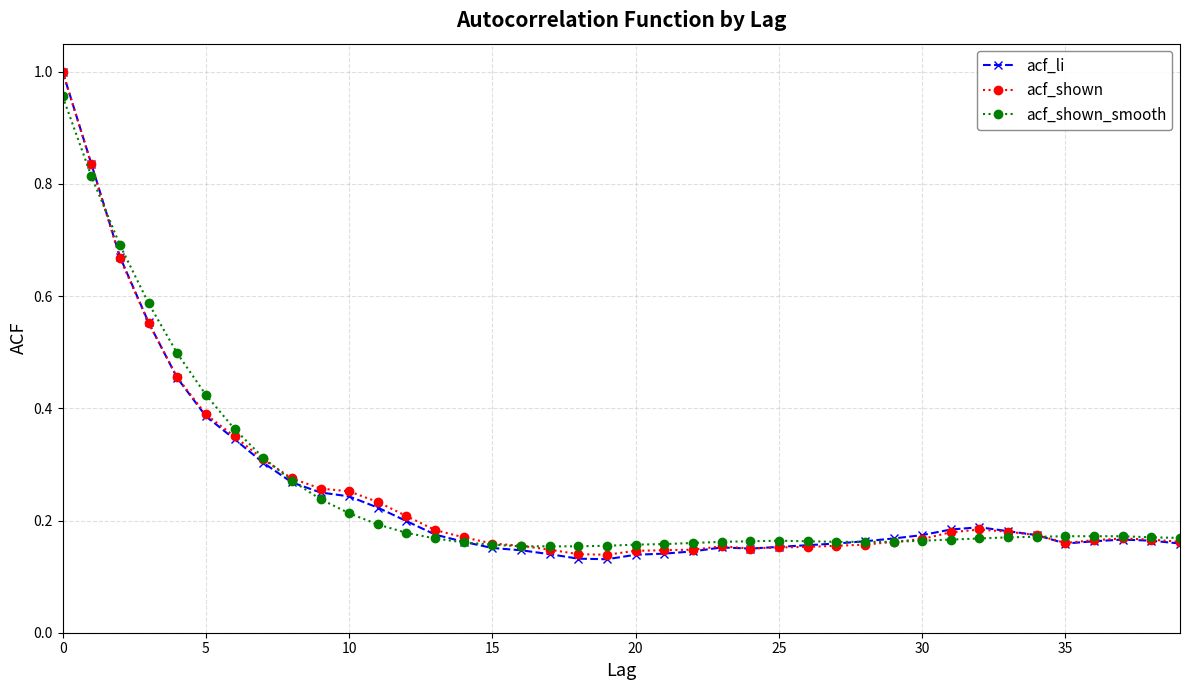

True or false: acf_li has more than 1 interior local peaks.

True